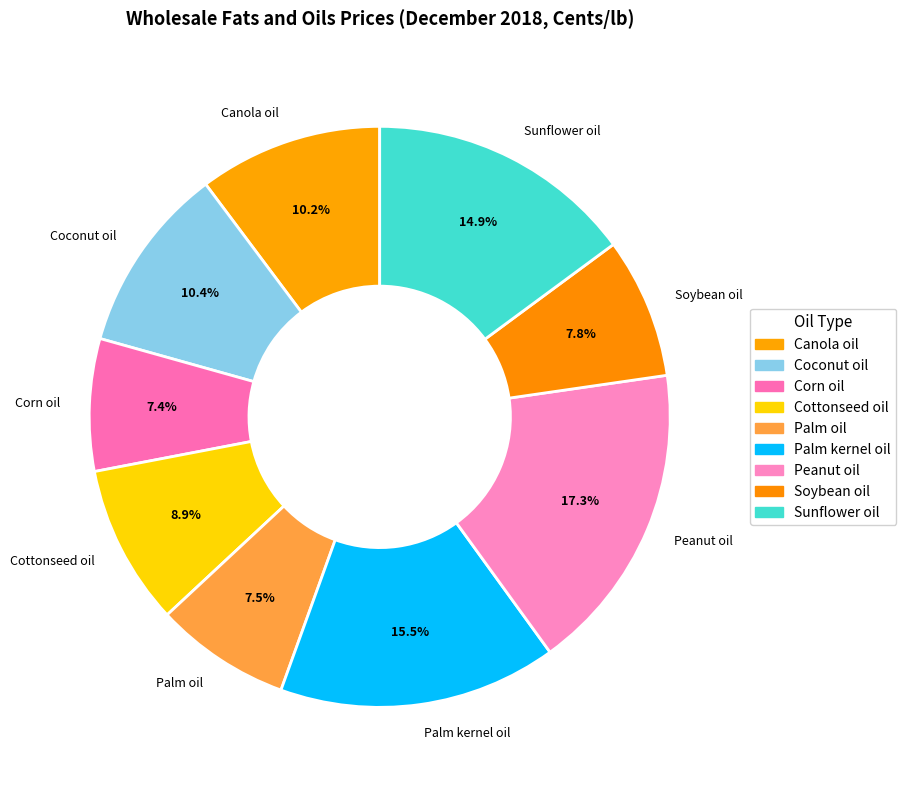

How many slices are in this pie chart?

9